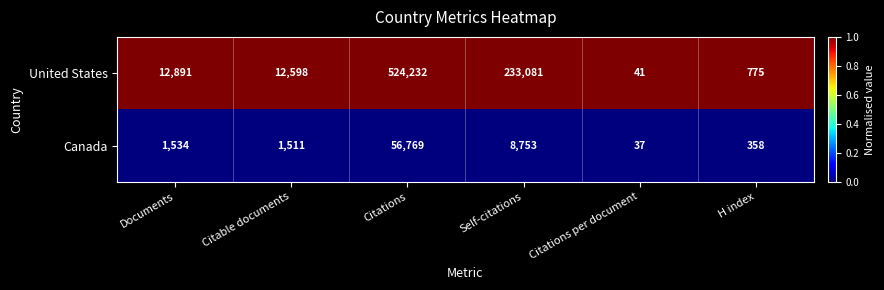

Where is Canada nearest to the value 28403?

Self-citations